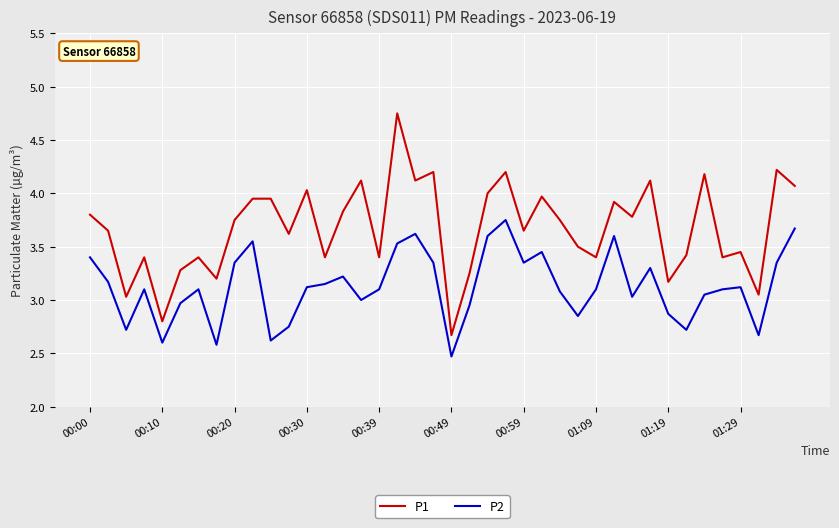

Which series has the widest spread of values?

P1